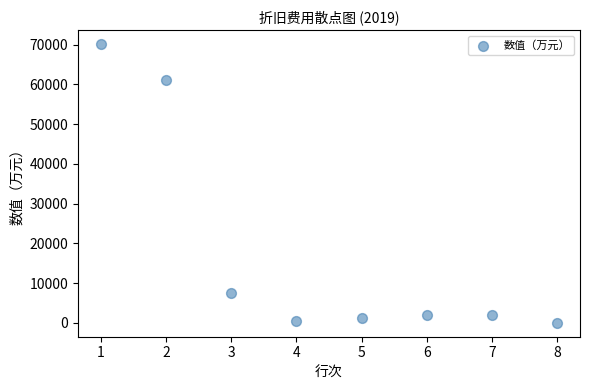

What Y value in the scatter plot is closest to 35050?

60990.0